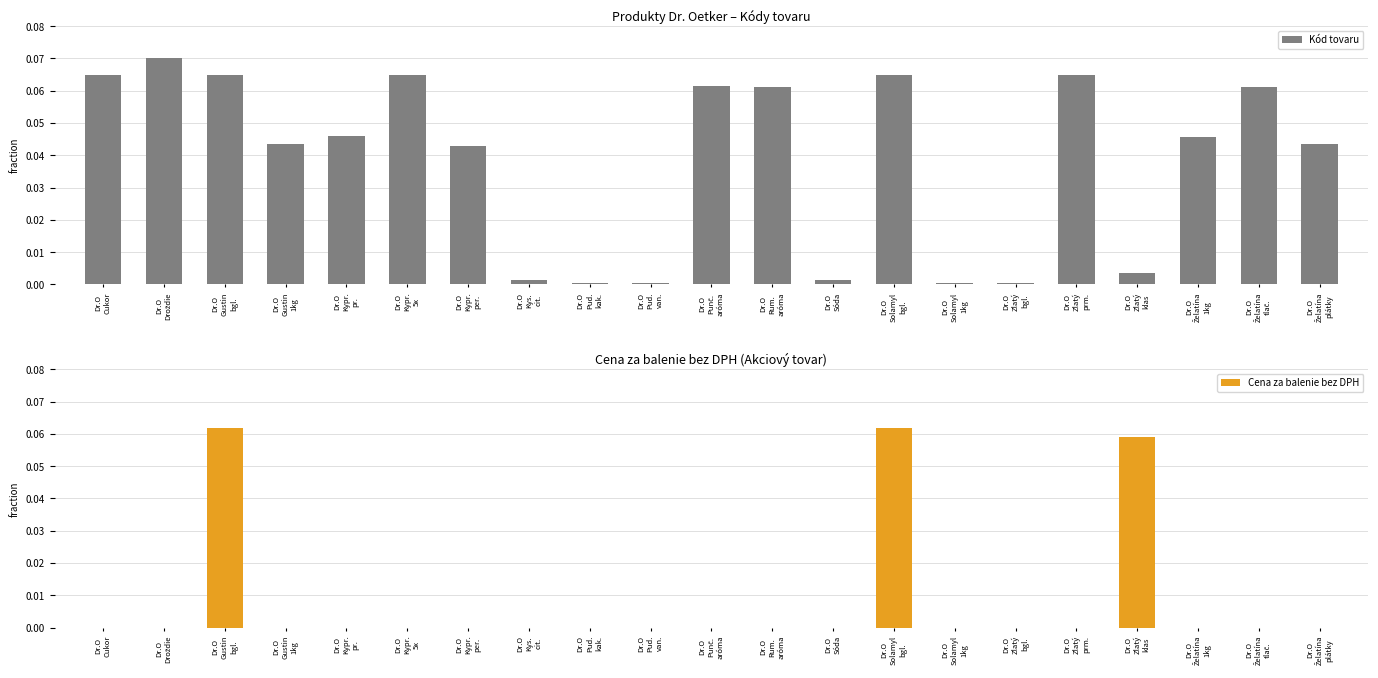

At which label is Cena za balenie bez DPH closest to 0?

Dr.O
Cukor